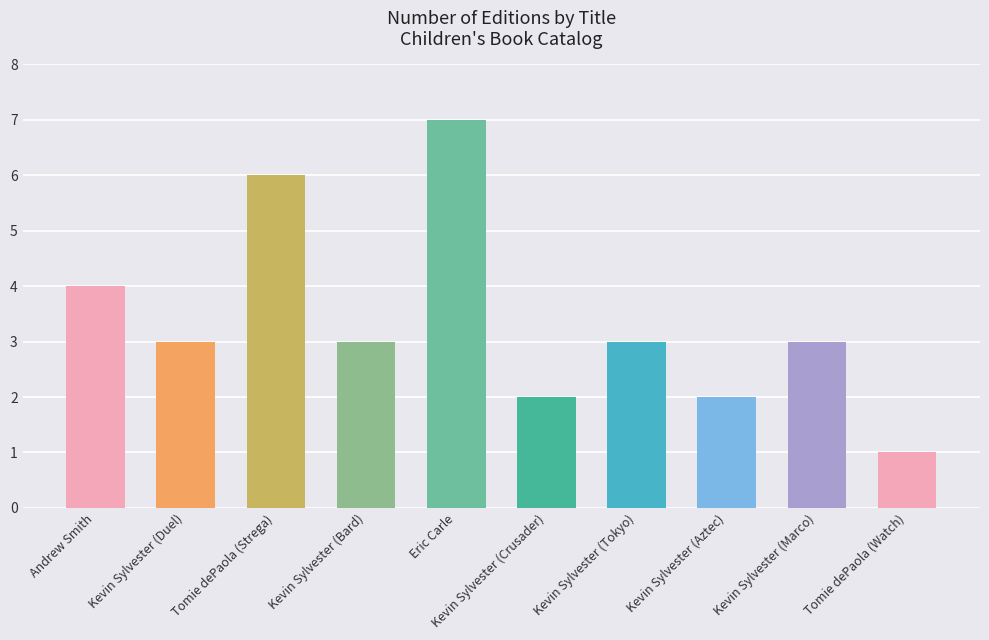

Reading left to right, what are all the values shown in this chart?

4	3	6	3	7	2	3	2	3	1